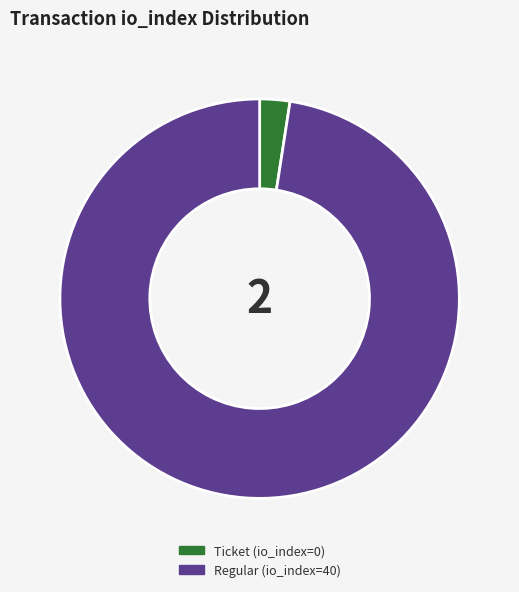

How many slices are in this pie chart?

2